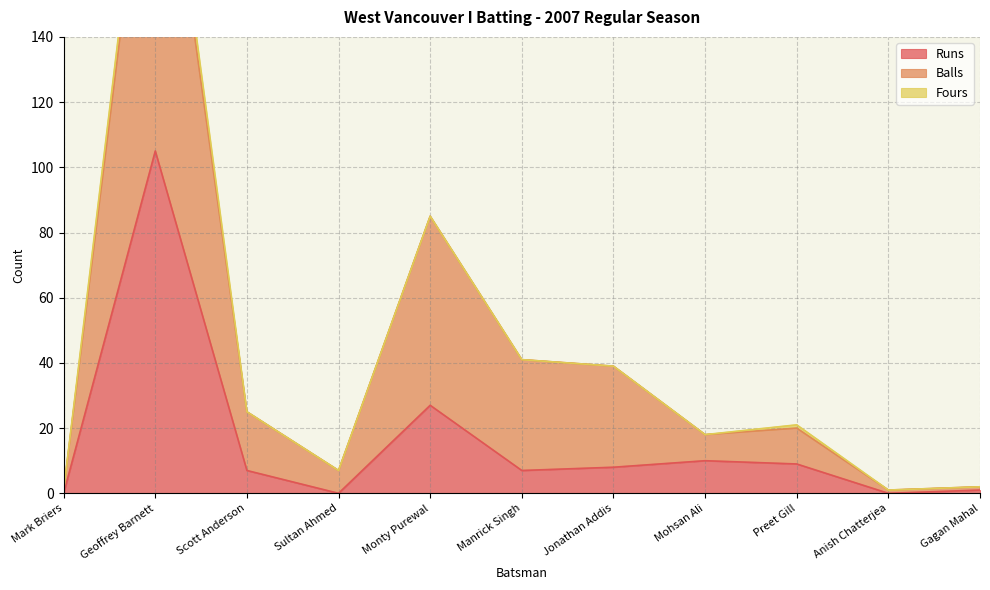

The Runs series shows 3 at Preet Gill. True or false?

False